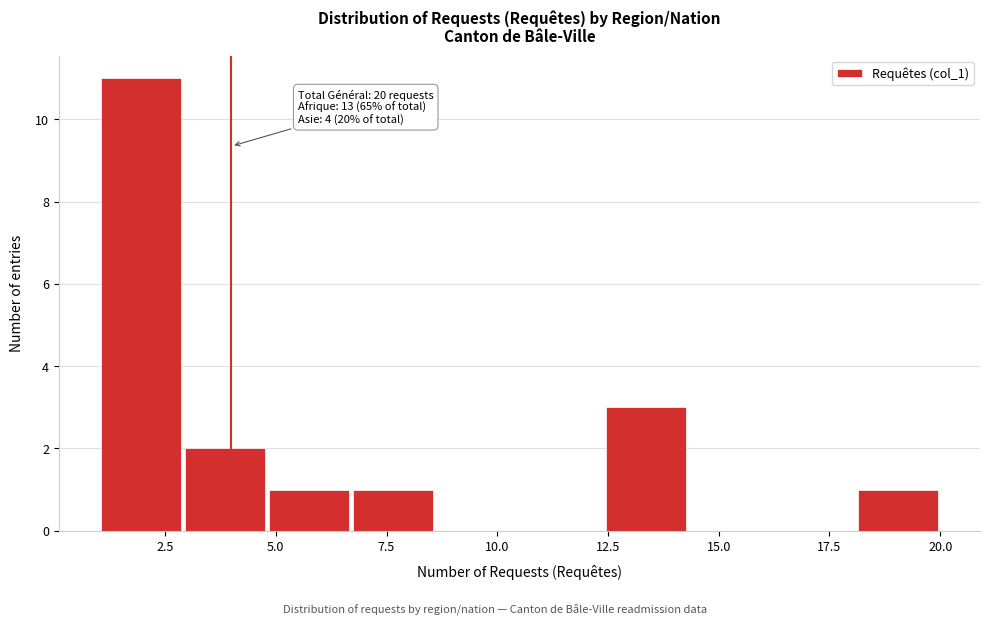

Read against the x-axis, roughly where is the centre of the tallest bar?

2.0